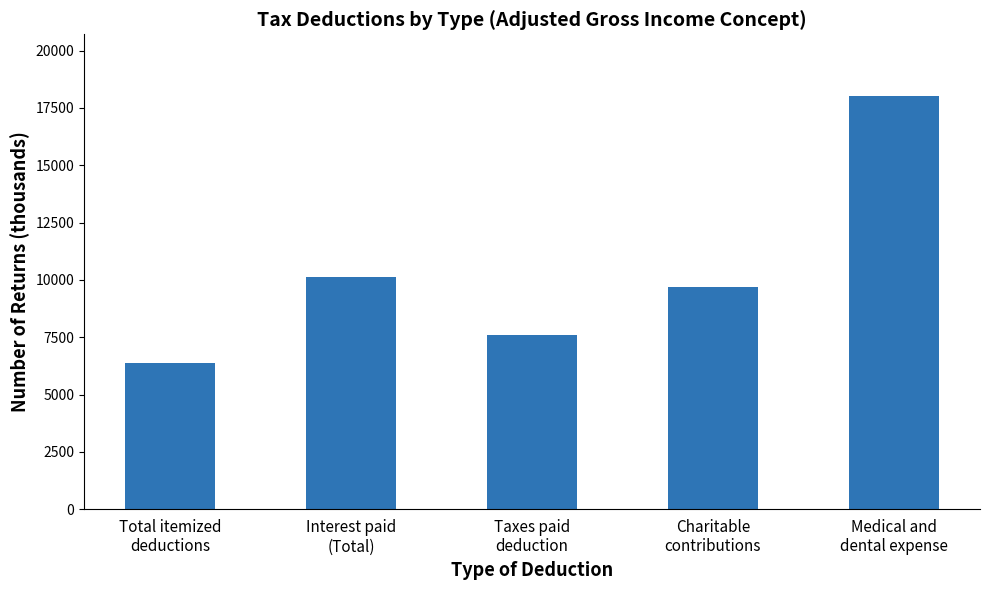

True or false: the data shows 10134 at Interest paid
(Total).

True